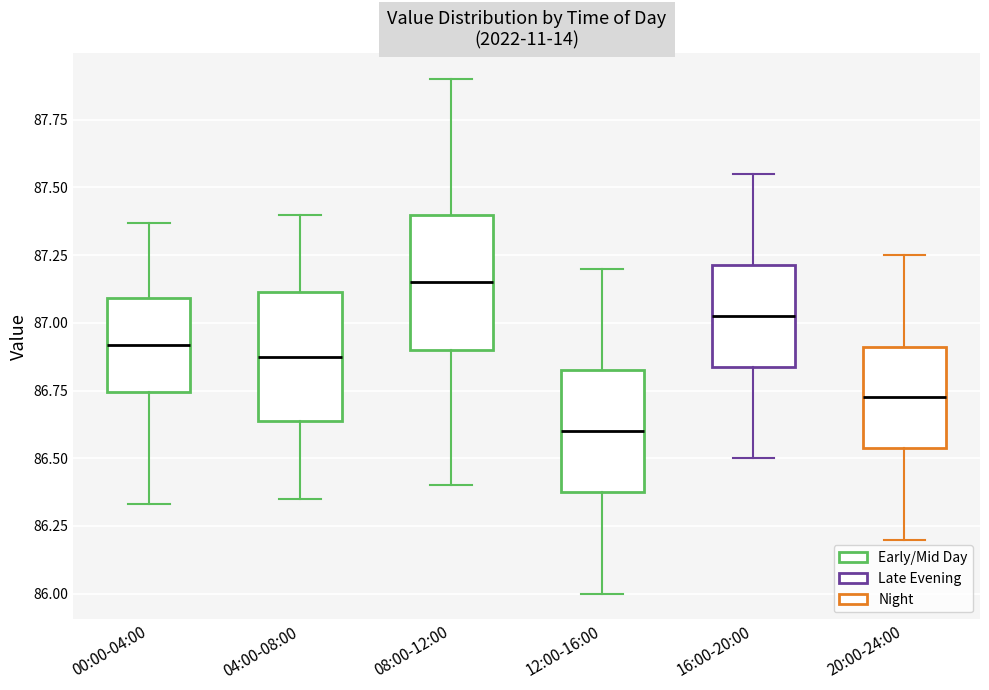

Which box's median line is the lowest?

12:00-16:00